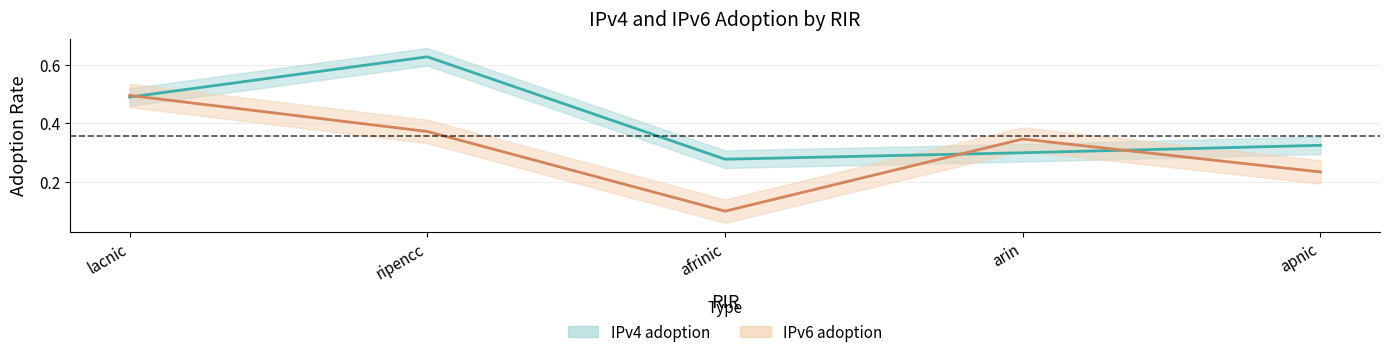

Does the chart have visible grid lines?

Yes